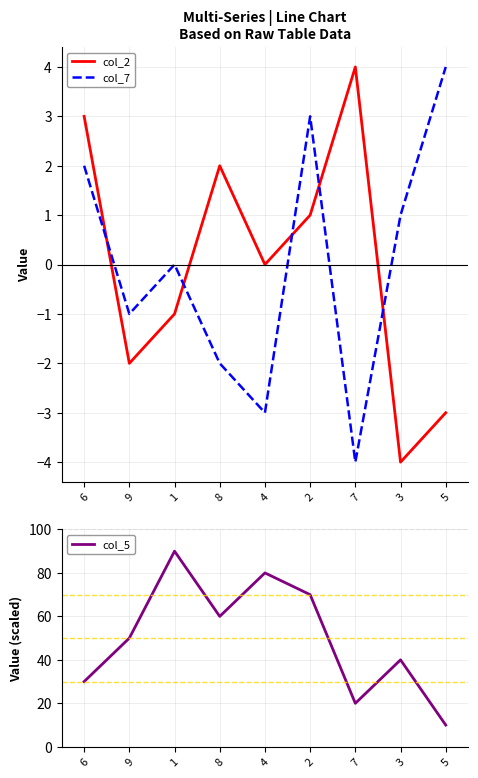

Does the chart have visible grid lines?

Yes